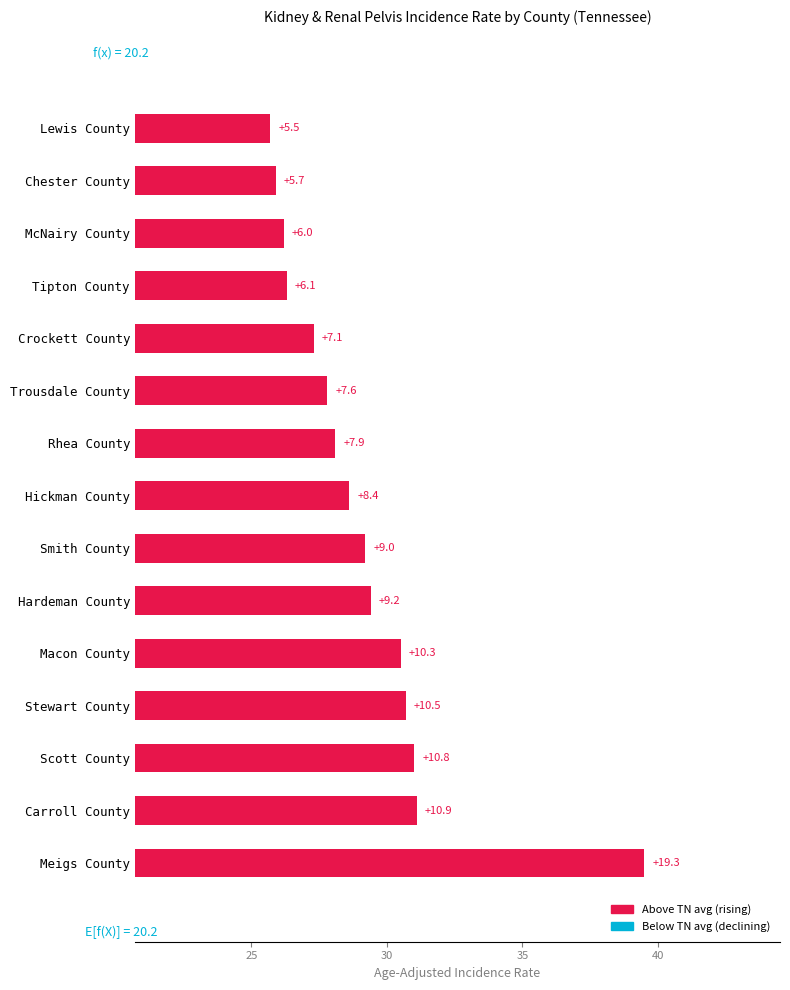

What is the smallest value displayed?

5.5